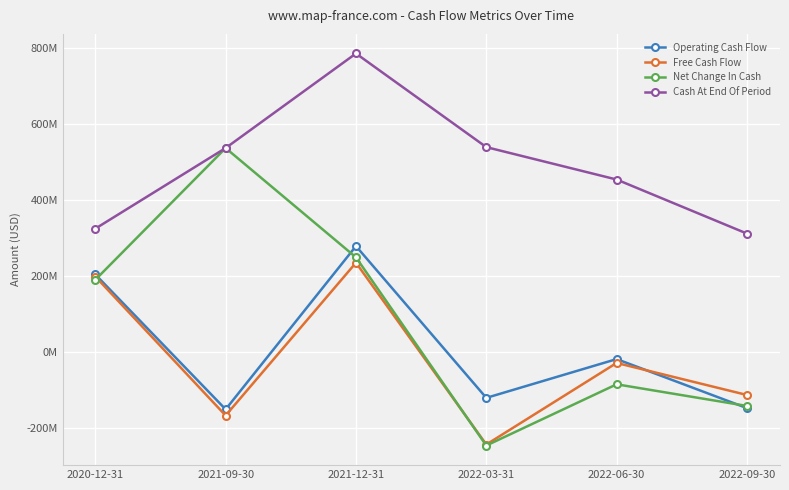

Read the Operating Cash Flow value at 2021-12-31.

278906000